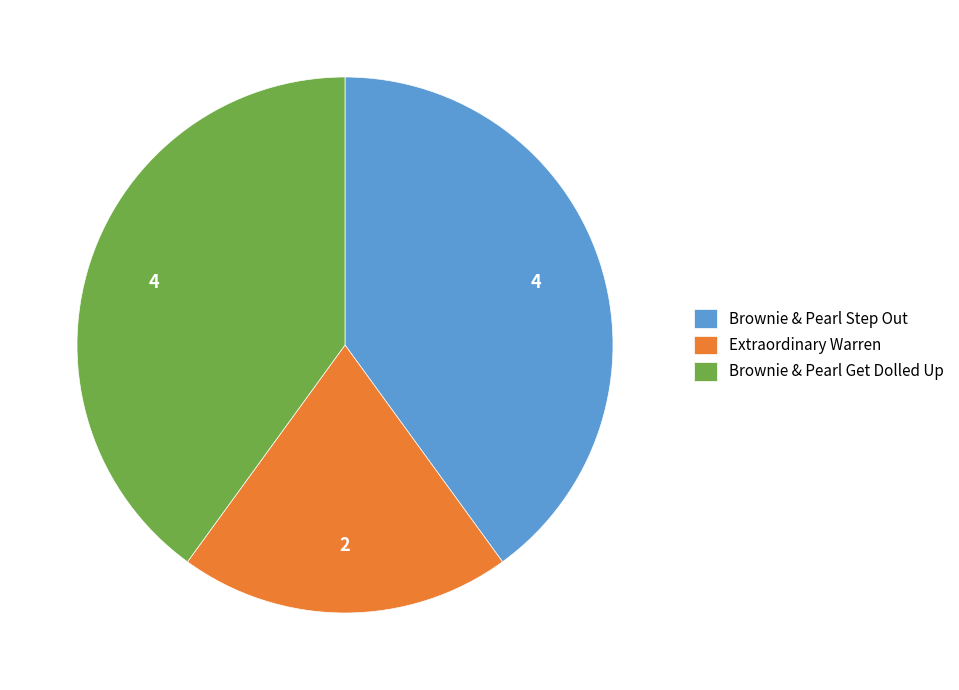

Which category has the smallest portion of the pie?

Extraordinary Warren